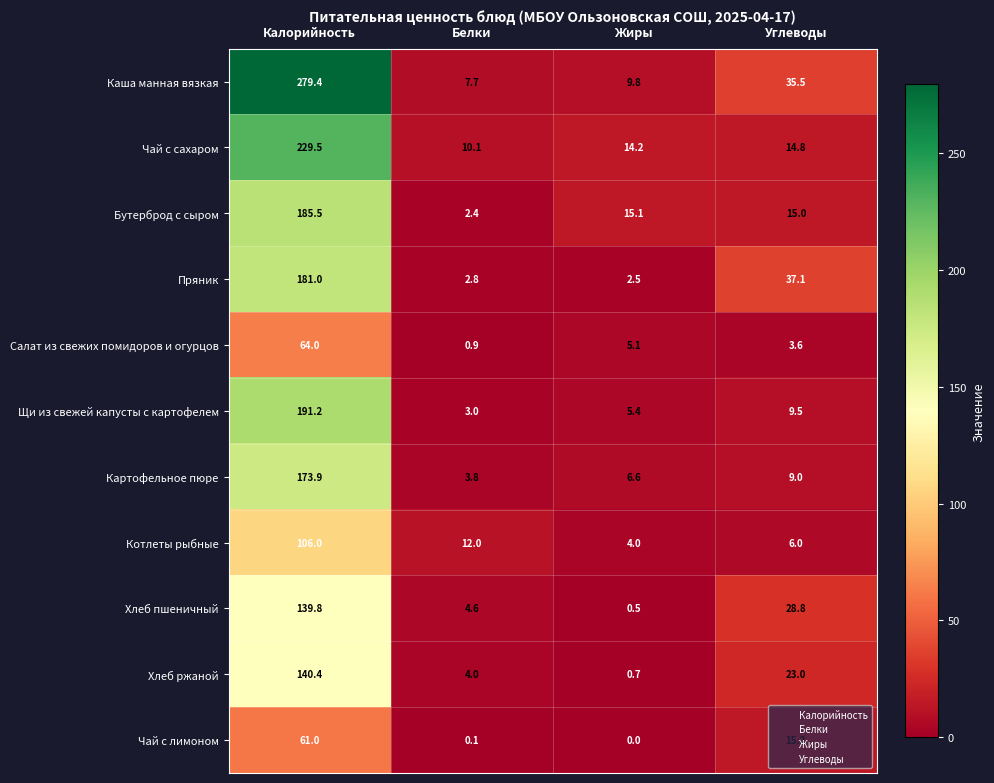

Read the Пряник value at Углеводы.

37.1